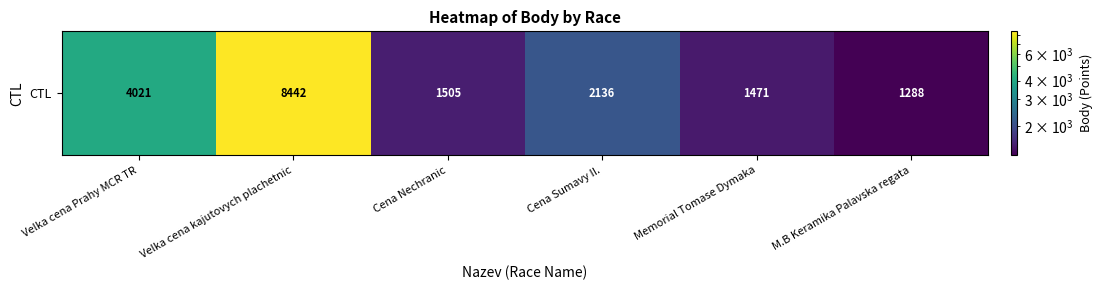

What is the difference between the values at Memorial Tomase Dymaka and Velka cena kajutovych plachetnic?

6971